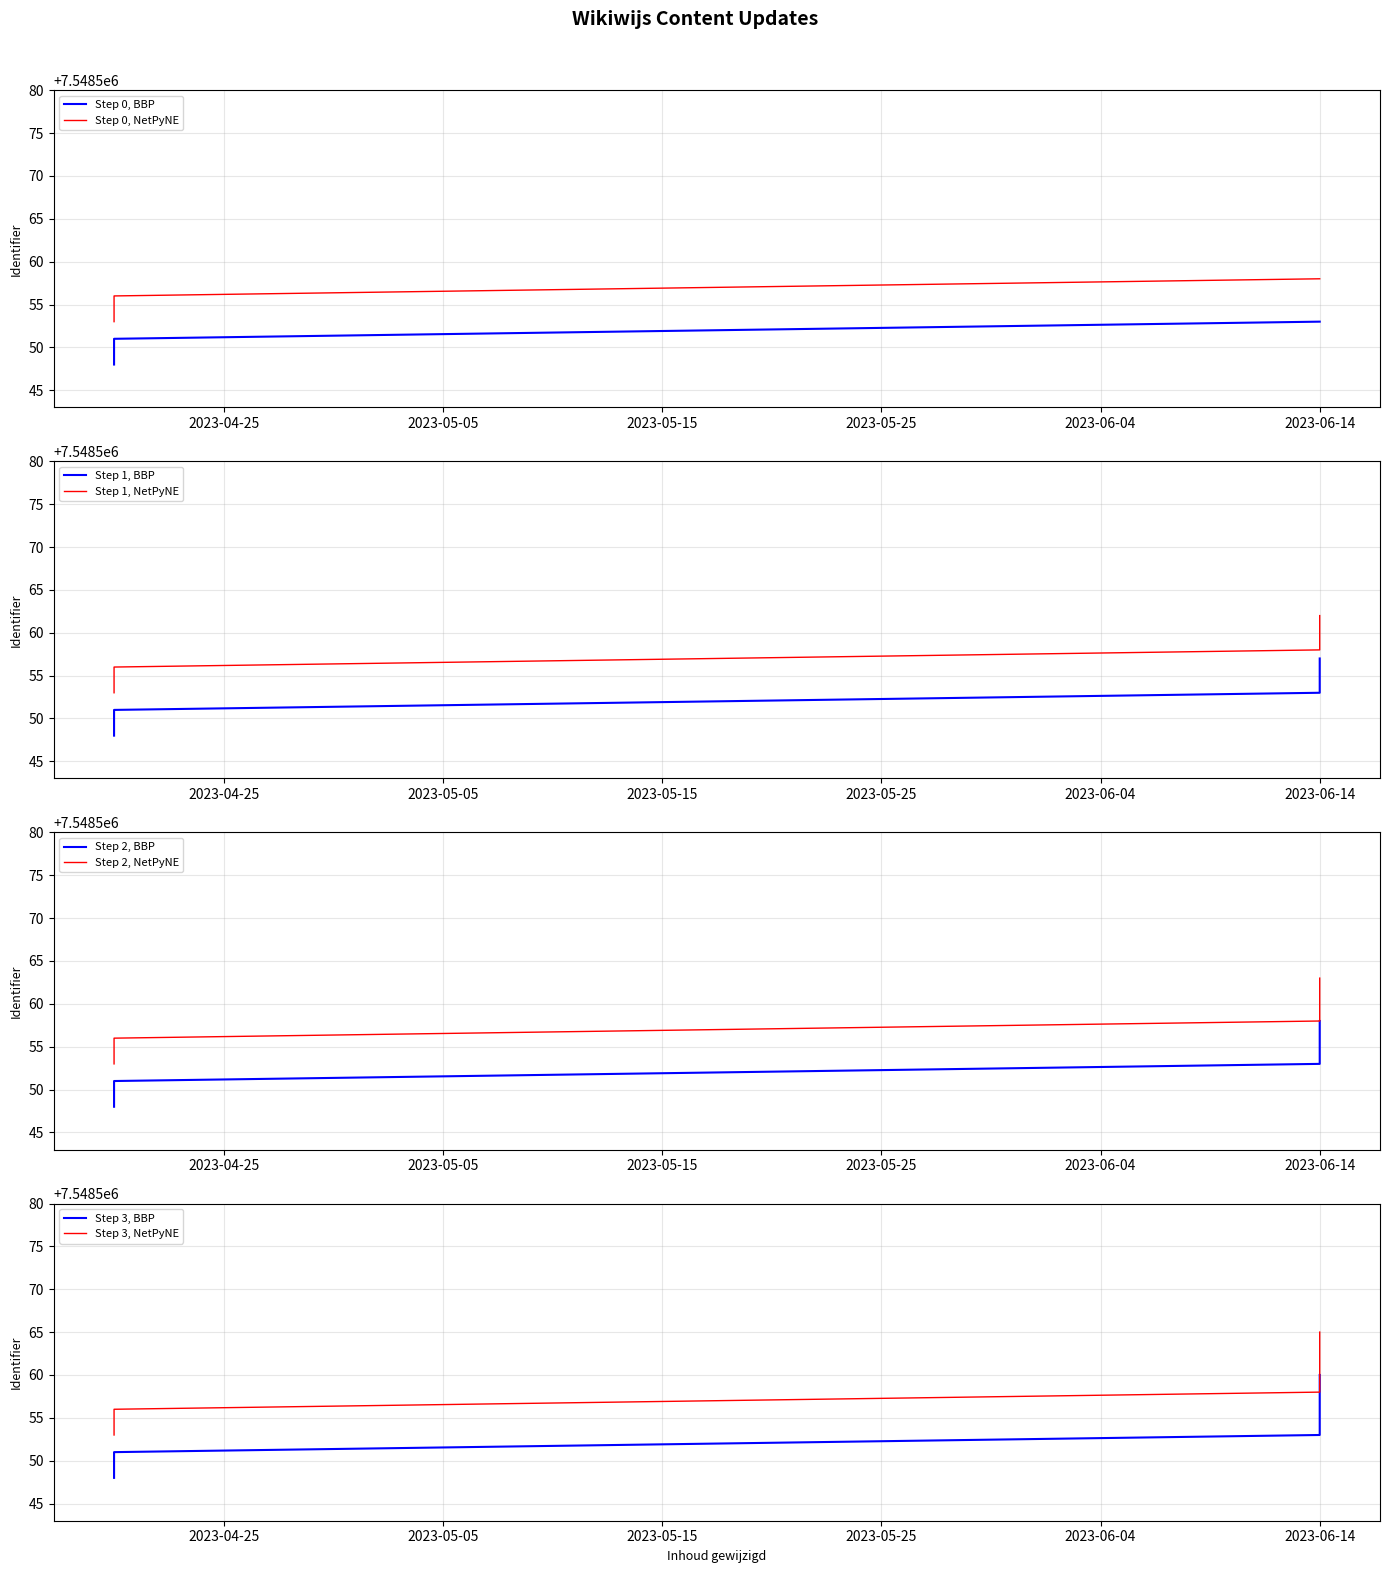

Where is the data nearest to the value 7548554?

2023-06-14